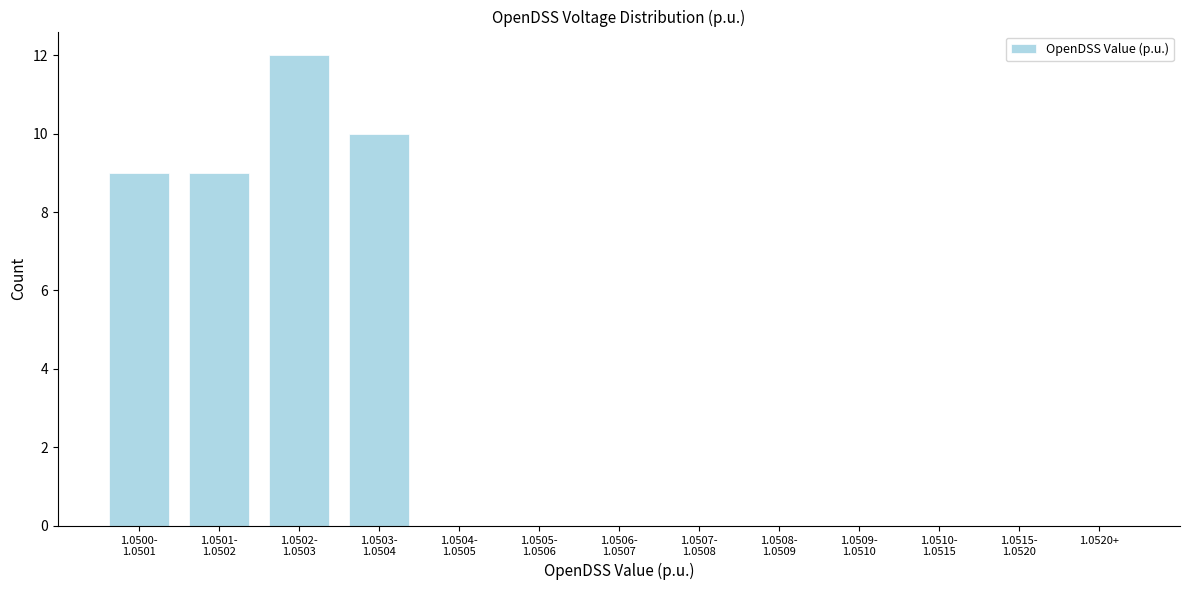

What is the sum of all values?

40